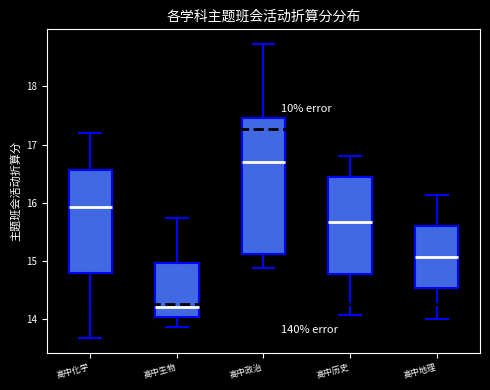

Reading left to right, transcribe this box plot: for each box, give where its median line is, the range the box spans, and where its two whiskers end, as read against the y-axis. The values are not printed on the chart, so give them approximately, as read against the axis.

高中化学: median 15.9, box 14.8 to 16.6, whiskers 13.7 to 17.2
高中生物: median 14.2, box 14.0 to 15.0, whiskers 13.9 to 15.7
高中政治: median 16.7, box 15.1 to 17.5, whiskers 14.9 to 18.7
高中历史: median 15.7, box 14.8 to 16.4, whiskers 14.1 to 16.8
高中地理: median 15.1, box 14.5 to 15.6, whiskers 14.0 to 16.1